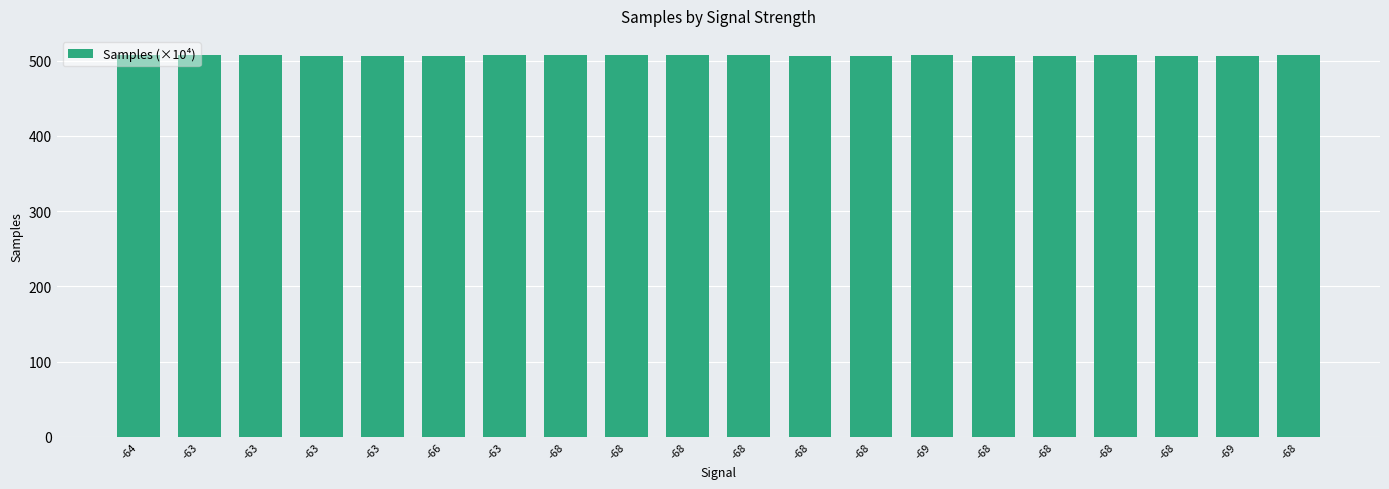

What is the label of the 1st bar from the right?

-68